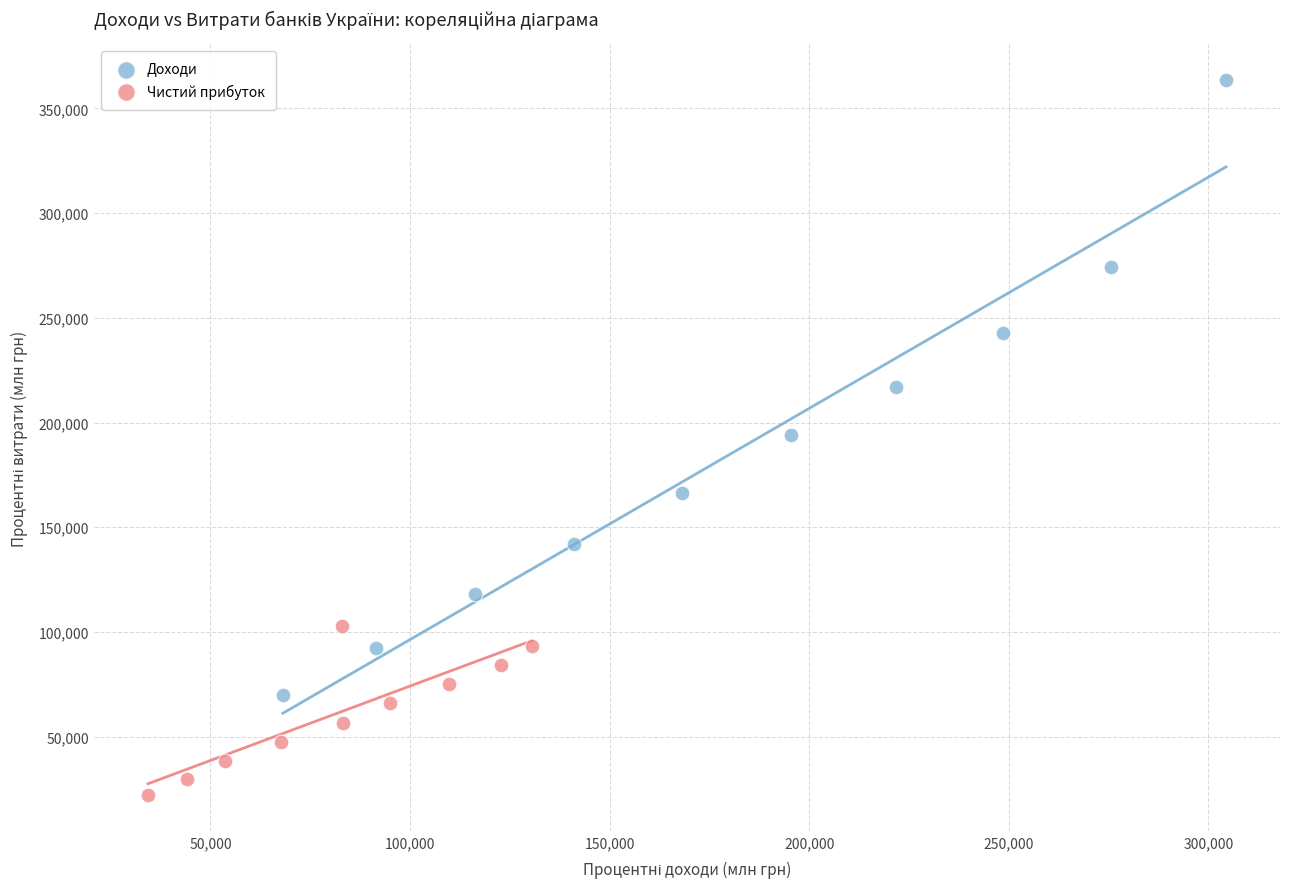

What are all the series names shown in the legend?

Доходи, Чистий прибуток